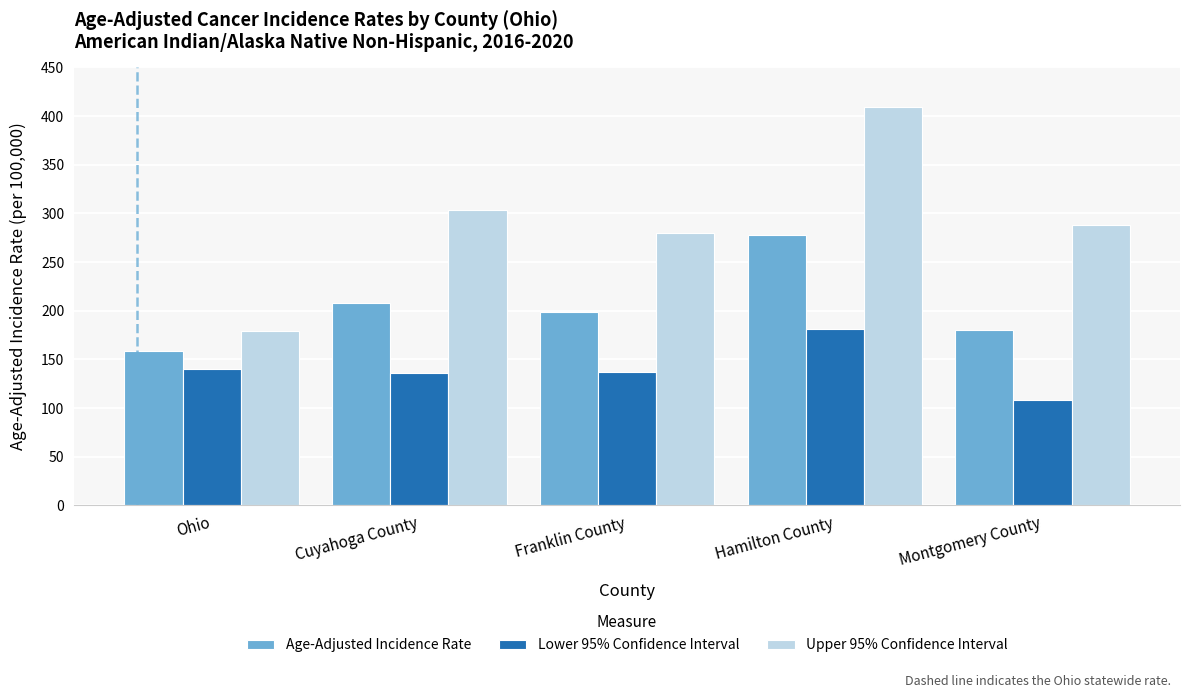

At Hamilton County, list the series in order from smallest to largest.

Lower 95% Confidence Interval, Age-Adjusted Incidence Rate, Upper 95% Confidence Interval